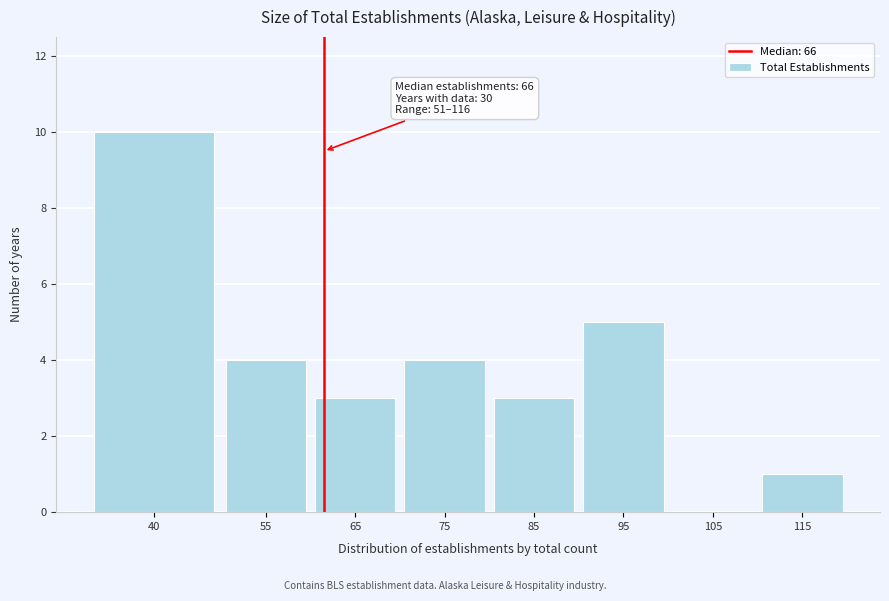

Reading left to right, transcribe all the data shown in this chart.

40=10	55=4	65=3	75=4	85=3	95=5	105=0	115=1